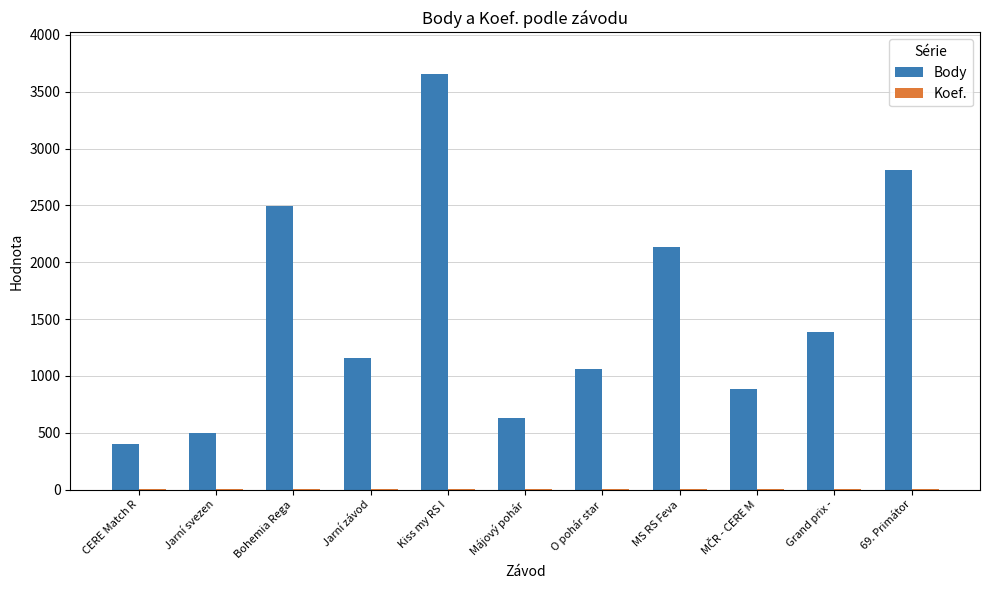

Which series changed the most between Jarní svezen and O pohár star?

Body